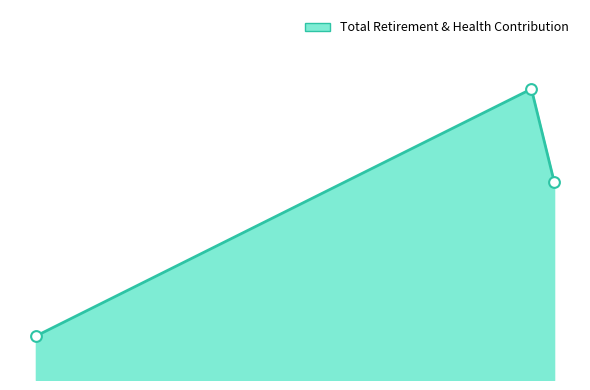

Approximately how many times larger is the value at 50121.0 compared to 52234.0?

1.5